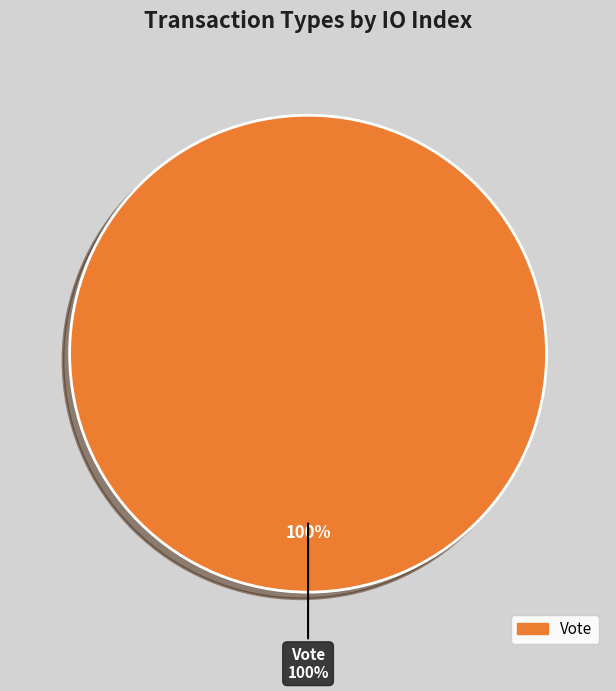

Which category has the biggest portion of the pie?

Vote